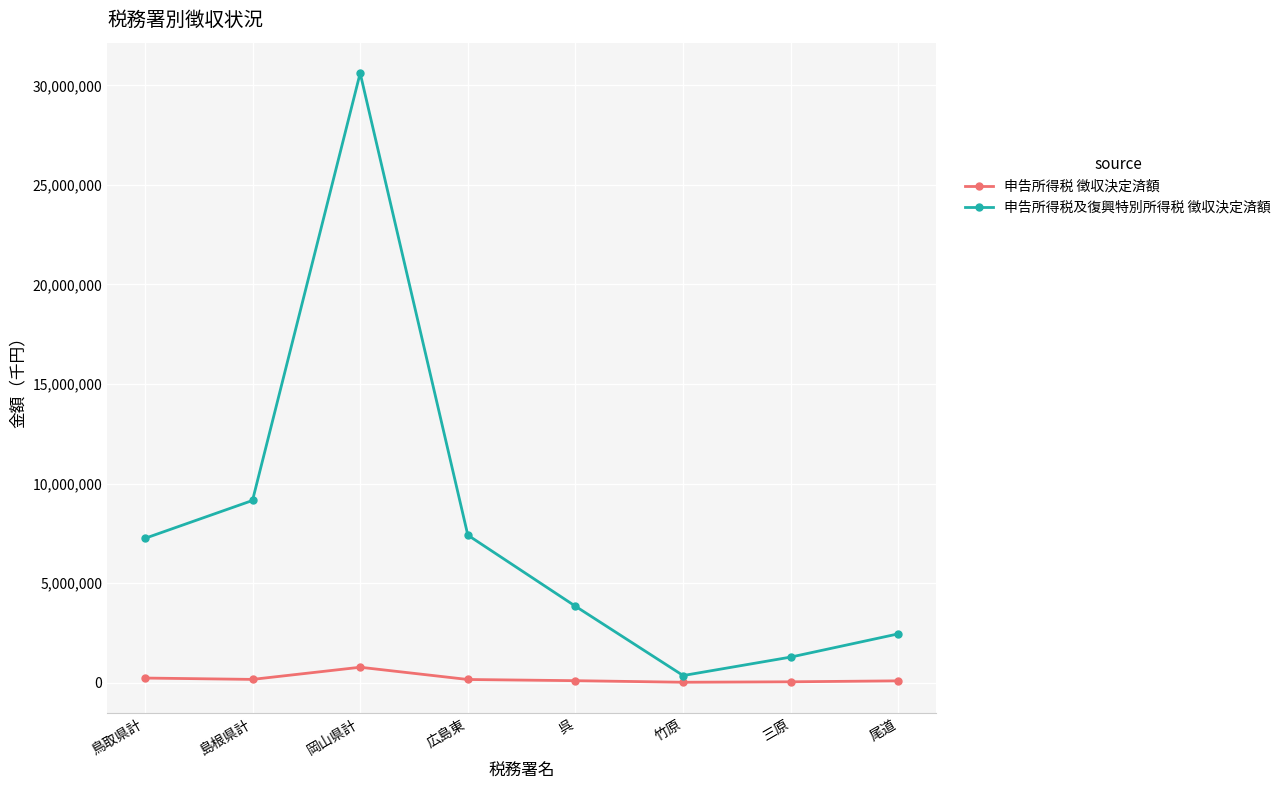

Which category has the highest value in the 申告所得税 徴収決定済額 series?

岡山県計